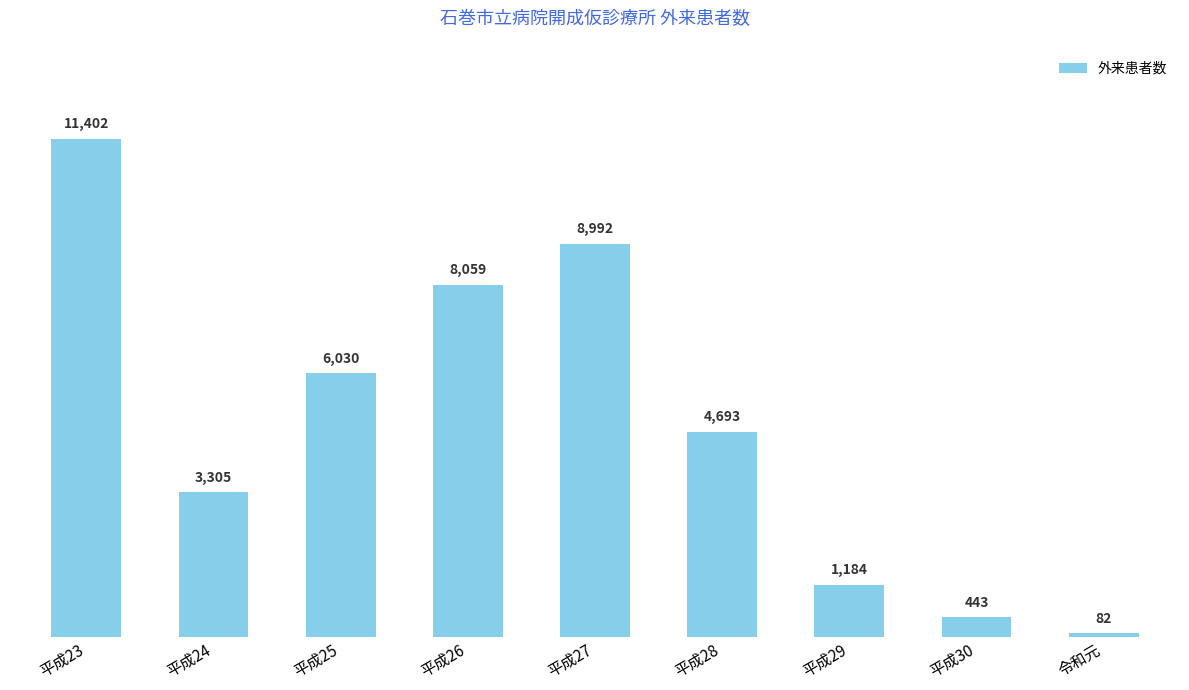

Where is the data nearest to the value 5742?

平成25